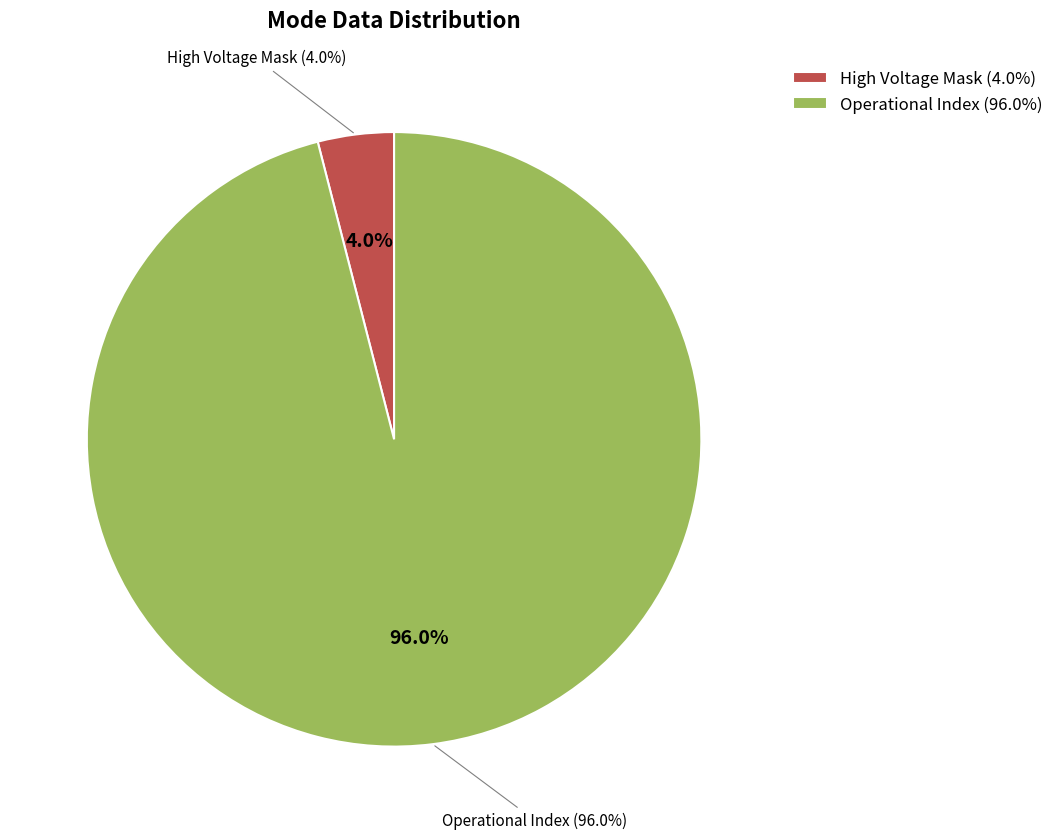

What is the largest slice in the pie chart?

Operational Index